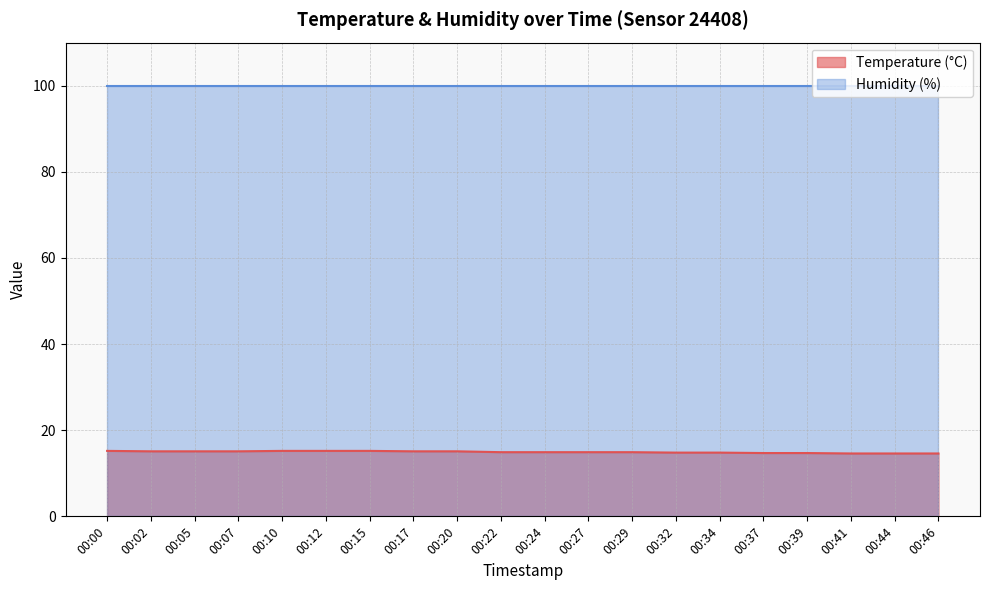

Rank the categories by value from lowest to highest.

00:41, 00:44, 00:46, 00:37, 00:39, 00:32, 00:34, 00:22, 00:24, 00:27, 00:29, 00:02, 00:05, 00:07, 00:17, 00:20, 00:00, 00:10, 00:12, 00:15